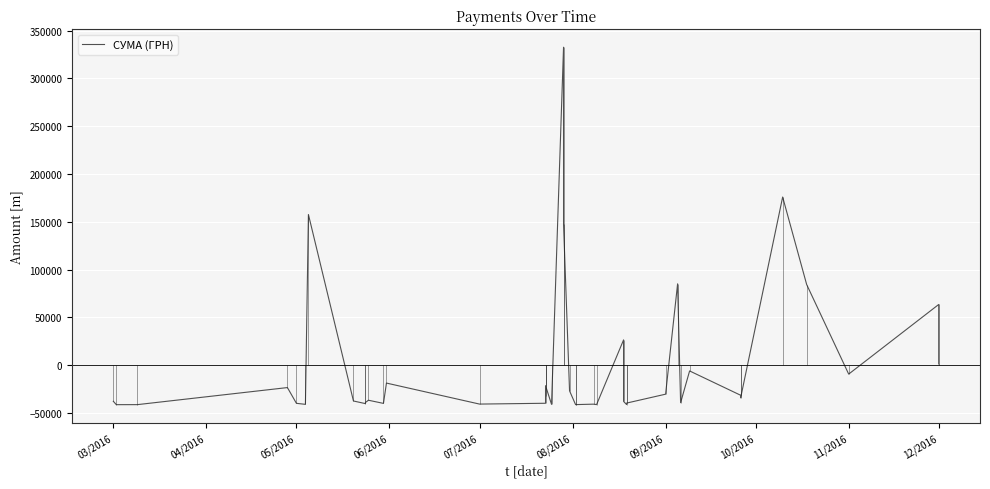

Is it true that the value at 10/2016 is -37487.6?

True